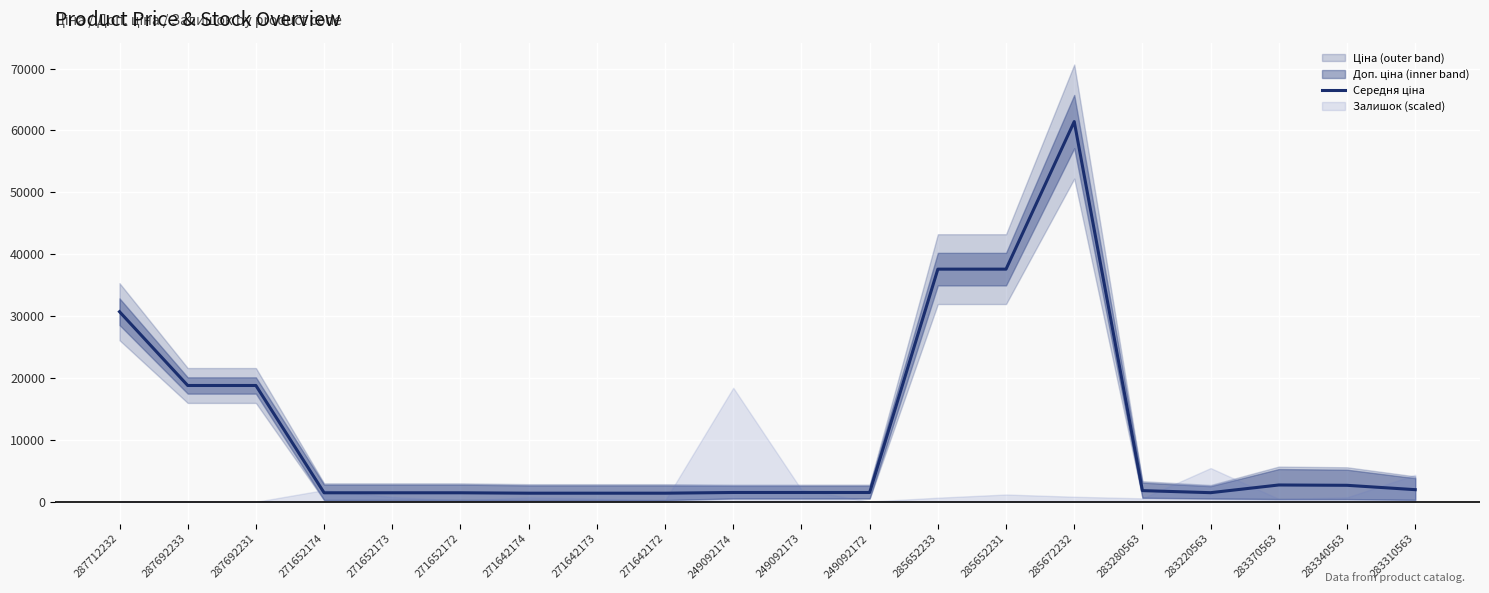

At which category does the data reach its first local valley?

283220563